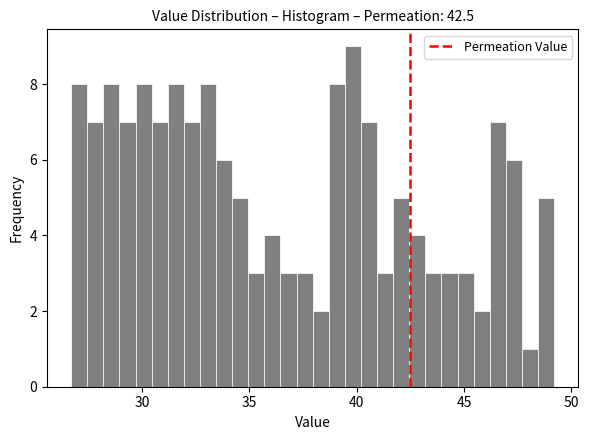

Read against the x-axis, roughly where is the centre of the tallest bar?

40.0